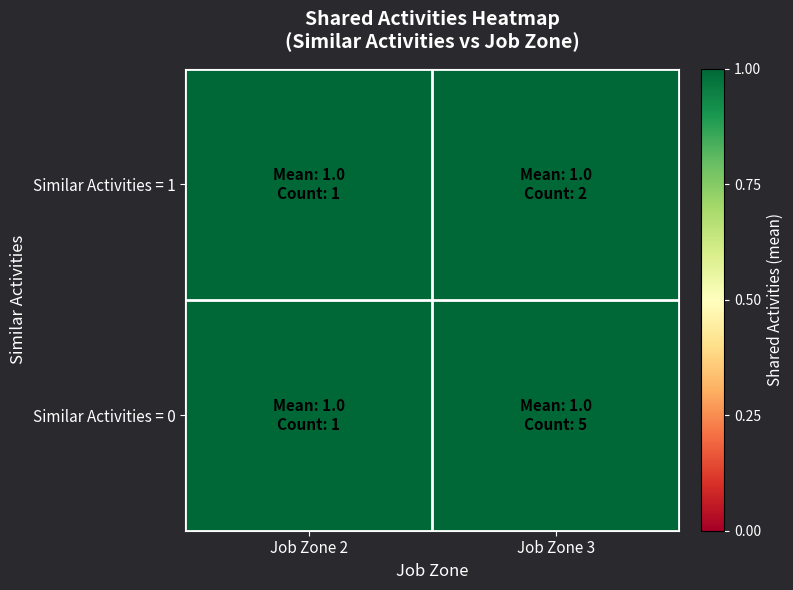

List the labels in order of 1 value, largest first.

0, 1